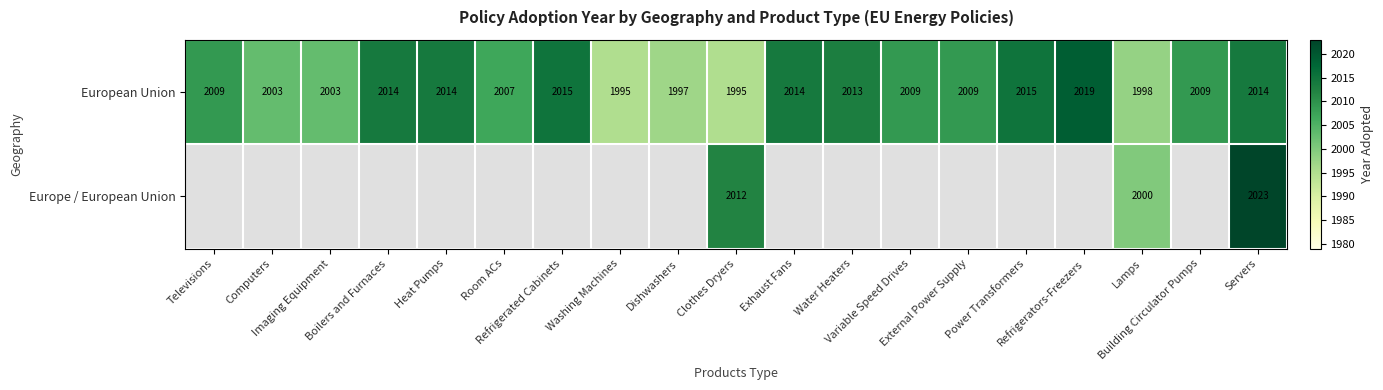

What is the highest value of the European Union series?

2019